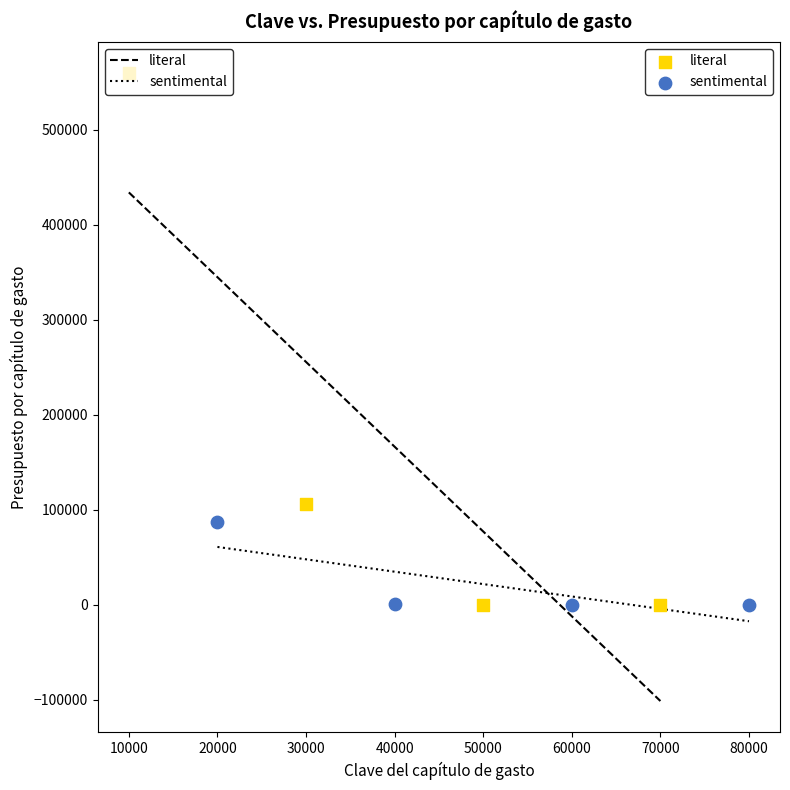

Which series reaches the maximum Y coordinate?

literal